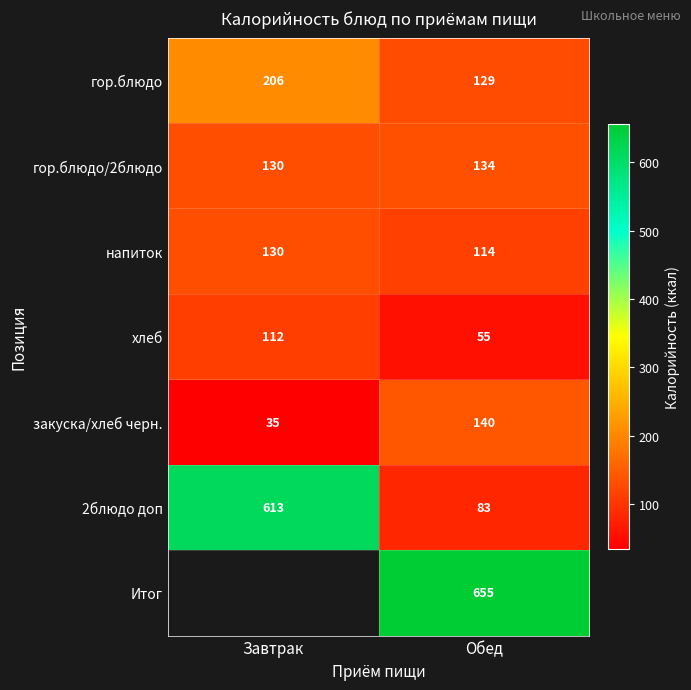

At how many categories does at least one series exceed 290?

2